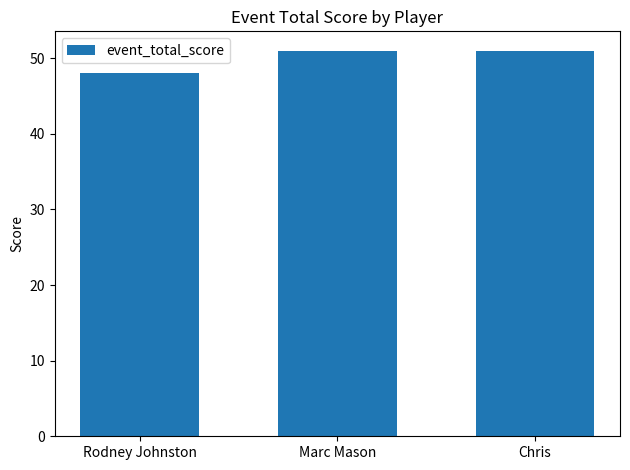

Approximately how many times larger is the value at Chris compared to Marc Mason?

1.0